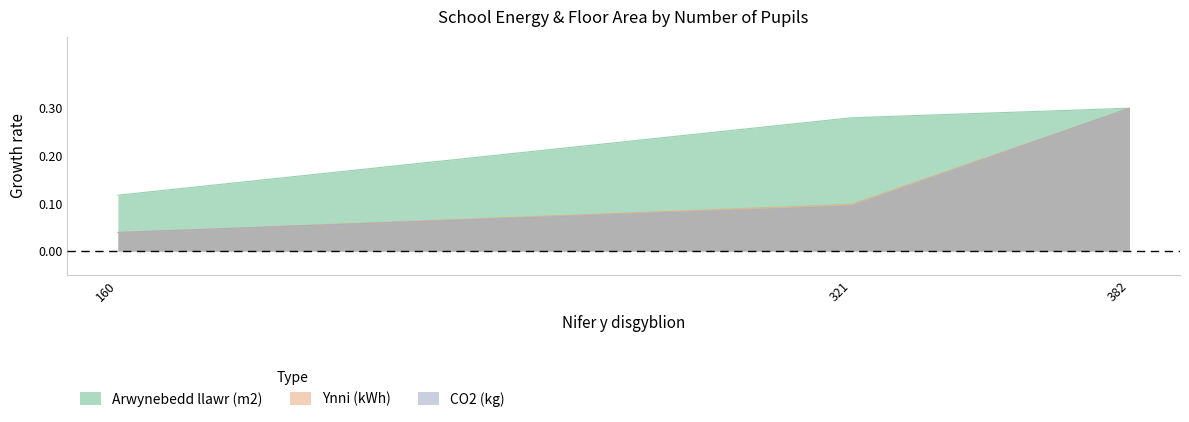

How many lines are shown in the chart?

3